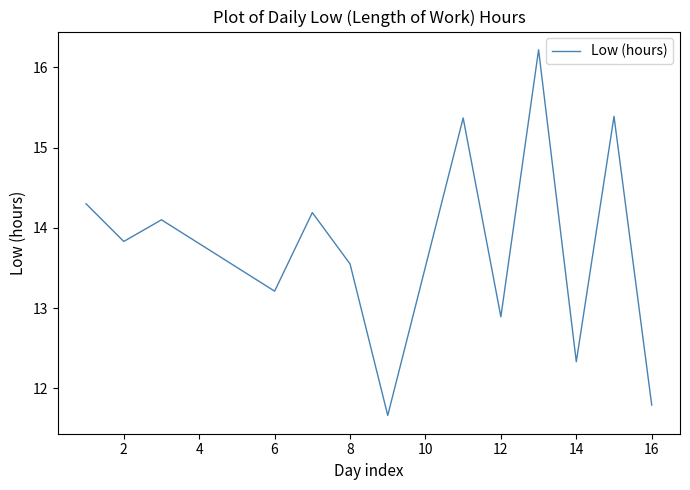

What is the minimum value shown in the chart?

11.7